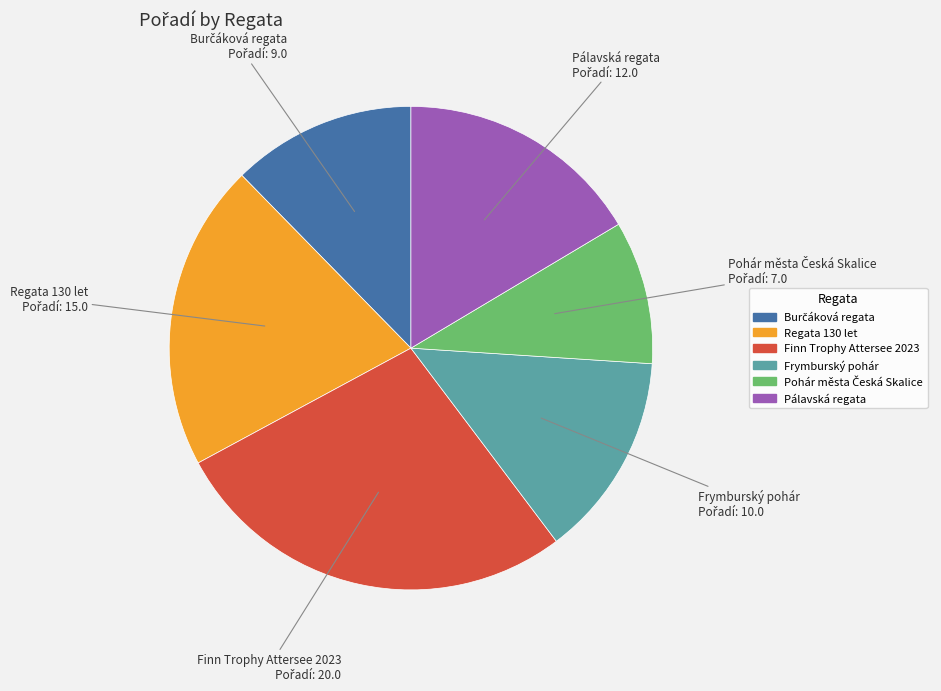

Is the sum of Finn Trophy Attersee 2023 and Pálavská regata greater than half?

No